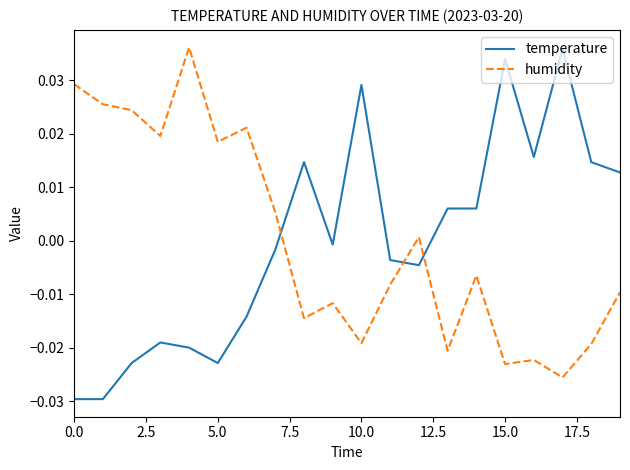

What is the difference between the maximum and minimum values in the humidity series?

0.1